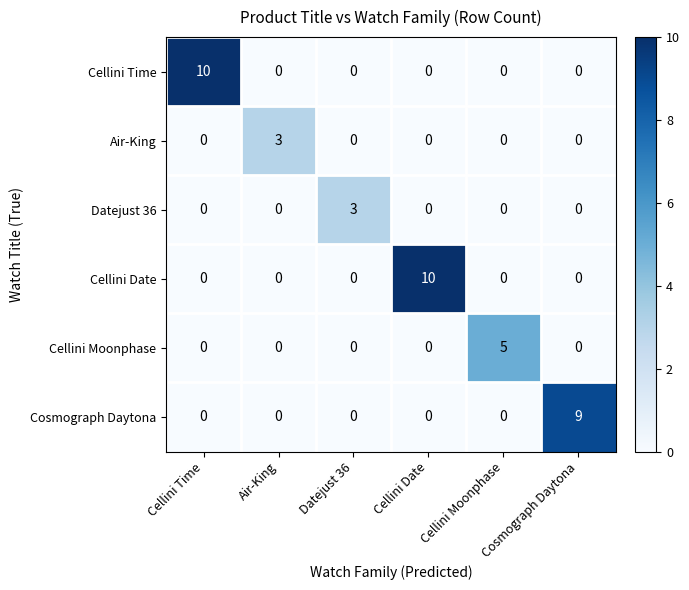

Is it true that Datejust 36 equals 3 at Datejust 36?

True